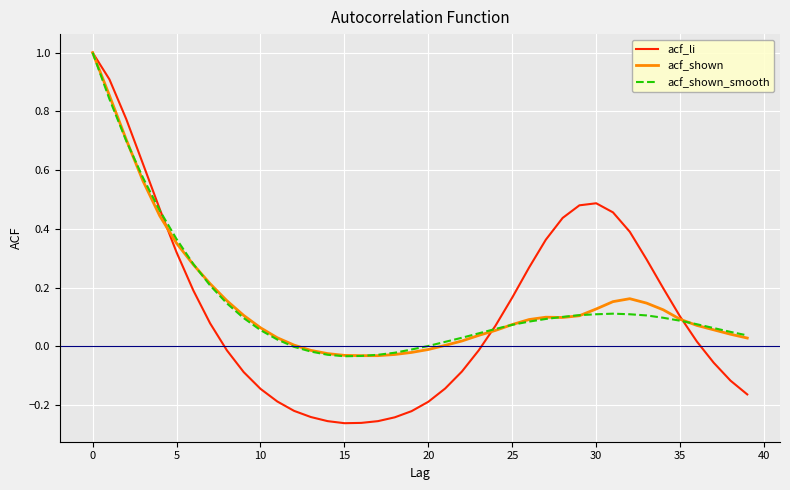

What is the maximum value shown in the chart?

1.0